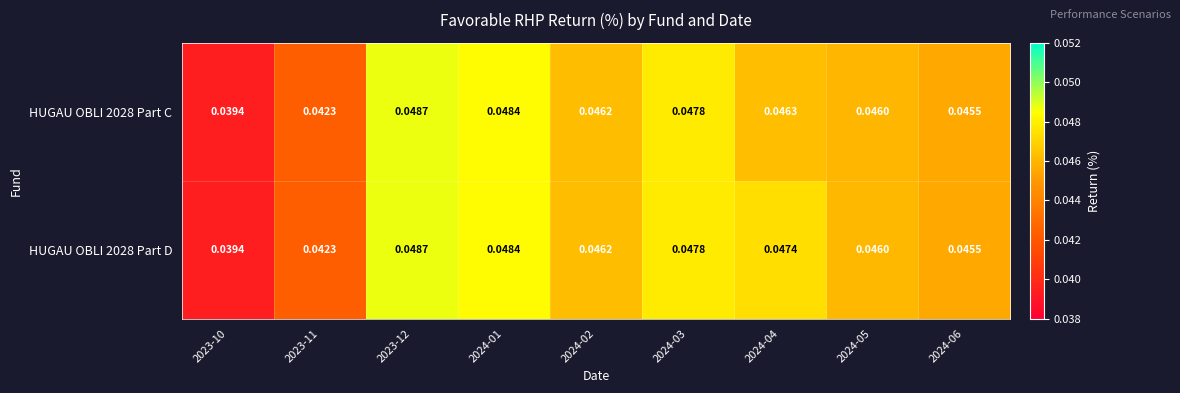

At which category is the sum across all series the highest?

2023-12